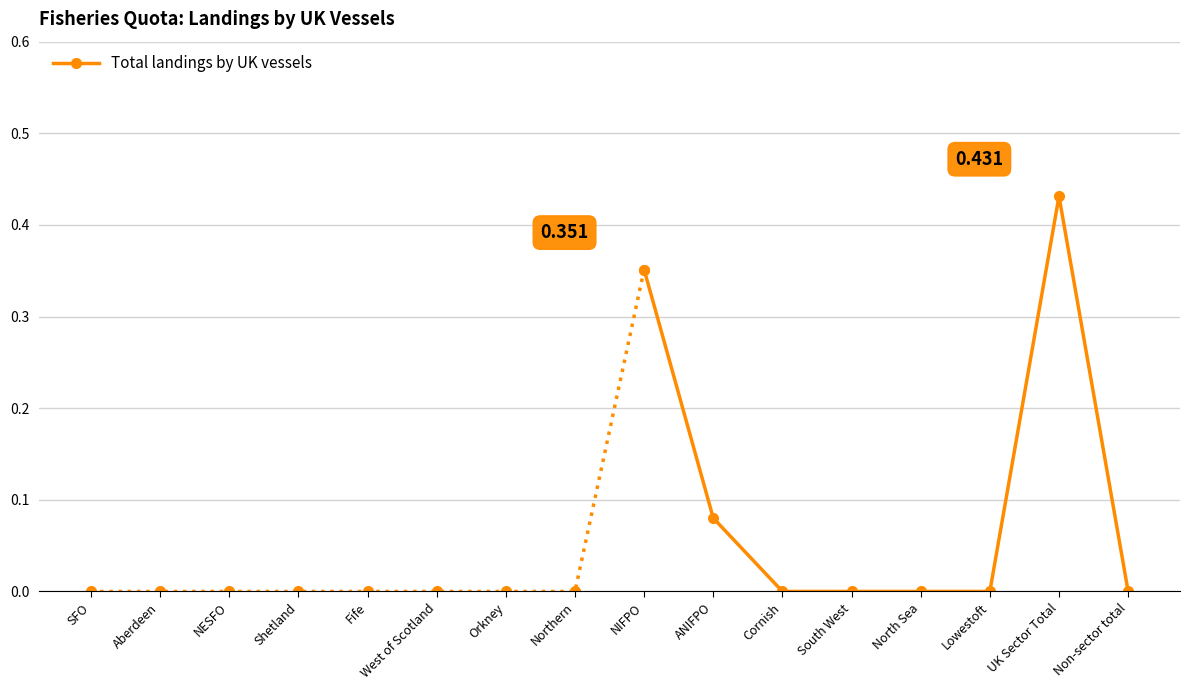

The value at Aberdeen is 0.0. True or false?

True